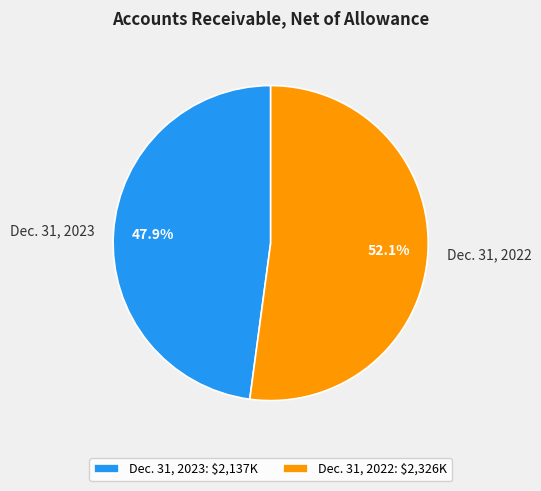

What is the majority slice?

Dec. 31, 2022